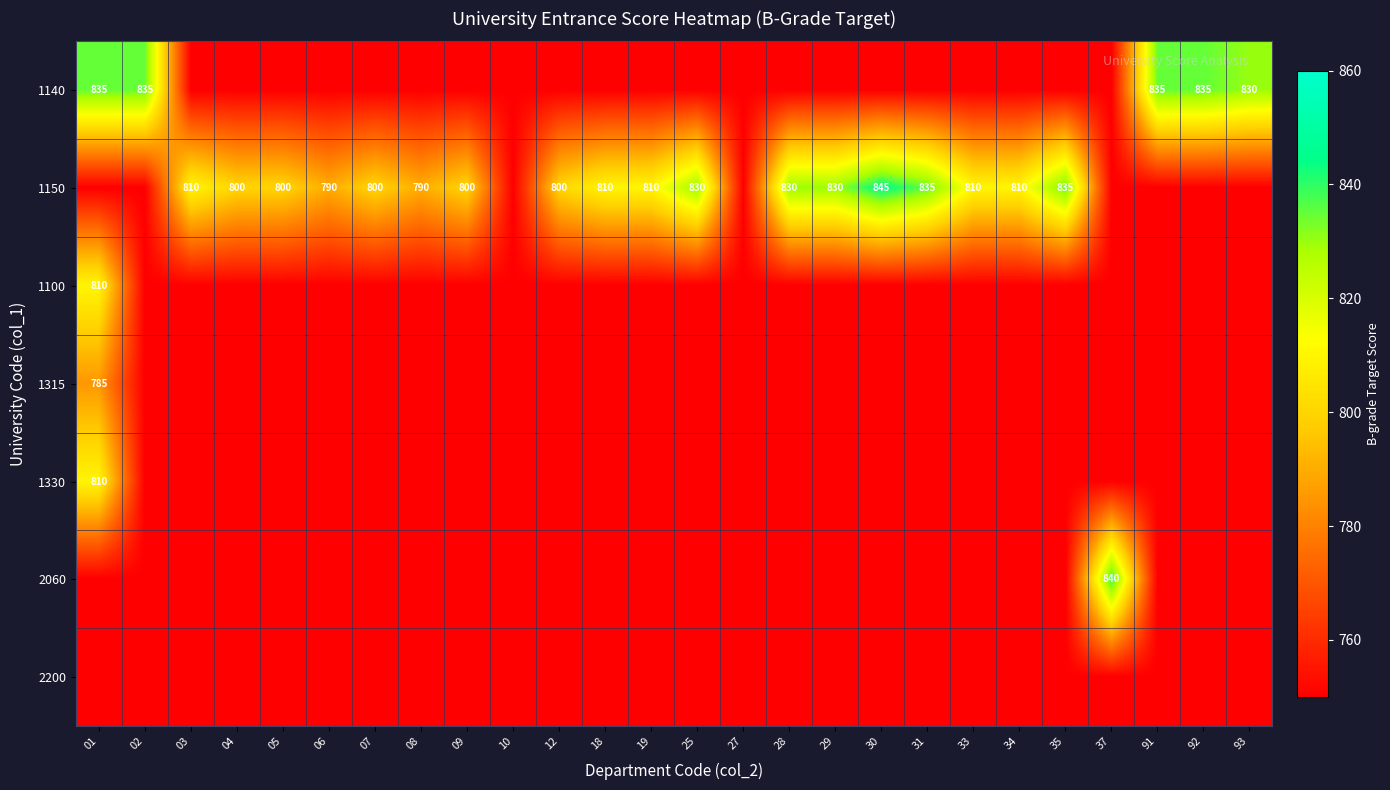

At which label does 2200 reach its minimum?

01